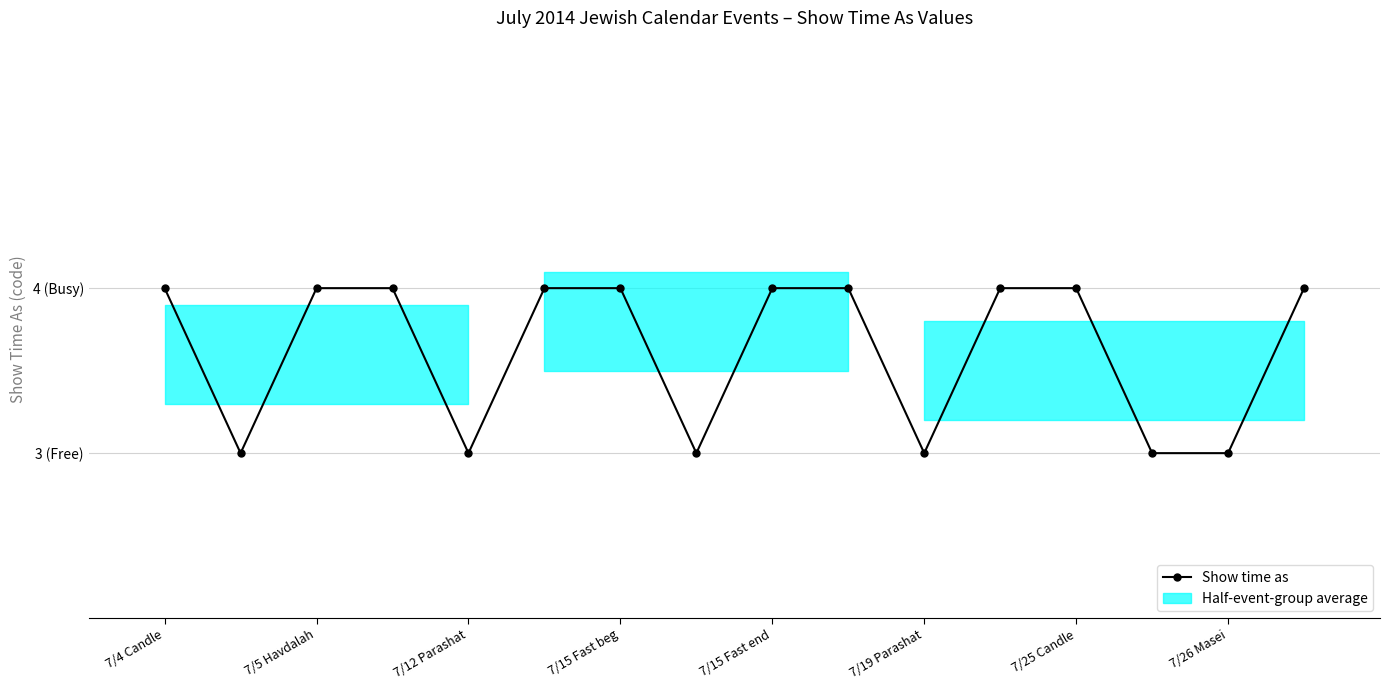

How many lines are shown in the chart?

1